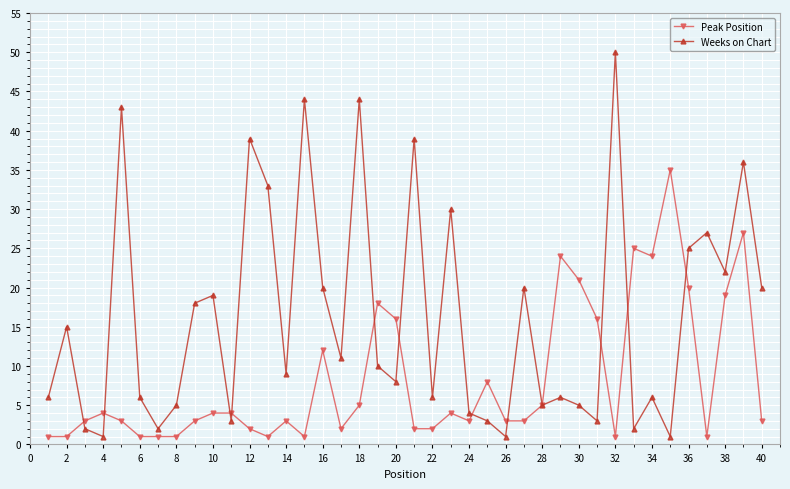

What is the highest value of the Peak Position series?

35